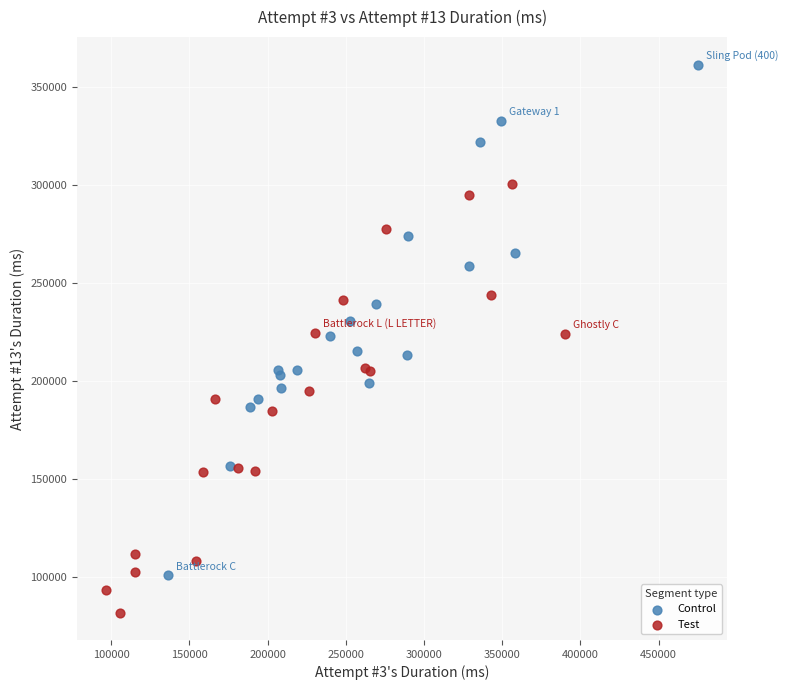

Which series contains the lowest Y value?

Test